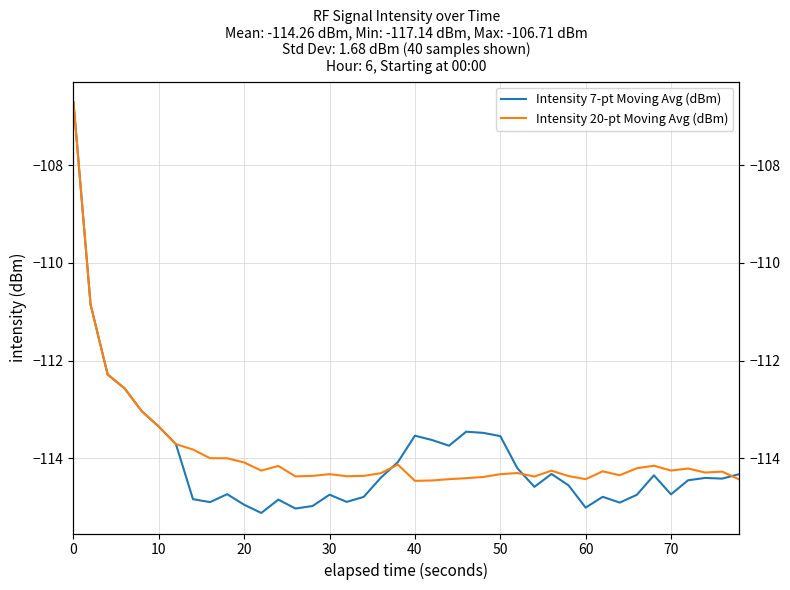

Reading left to right, what are all the values shown in this chart?

Intensity 7-pt Moving Avg (dBm): -106.7	-110.8	-112.3	-112.6	-113.0	-113.4	-113.7	-114.8	-114.9	-114.7	-115.0	-115.1	-114.8	-115.0	-115.0	-114.7	-114.9	-114.8	-114.4	-114.1	-113.5	-113.6	-113.7	-113.5	-113.5	-113.5	-114.2	-114.6	-114.3	-114.6	-115.0	-114.8	-114.9	-114.7	-114.3	-114.7	-114.4	-114.4	-114.4	-114.3
Intensity 20-pt Moving Avg (dBm): -106.7	-110.8	-112.3	-112.6	-113.0	-113.4	-113.7	-113.8	-114.0	-114.0	-114.1	-114.3	-114.2	-114.4	-114.4	-114.3	-114.4	-114.4	-114.3	-114.1	-114.5	-114.5	-114.4	-114.4	-114.4	-114.3	-114.3	-114.4	-114.3	-114.4	-114.4	-114.3	-114.3	-114.2	-114.2	-114.3	-114.2	-114.3	-114.3	-114.4